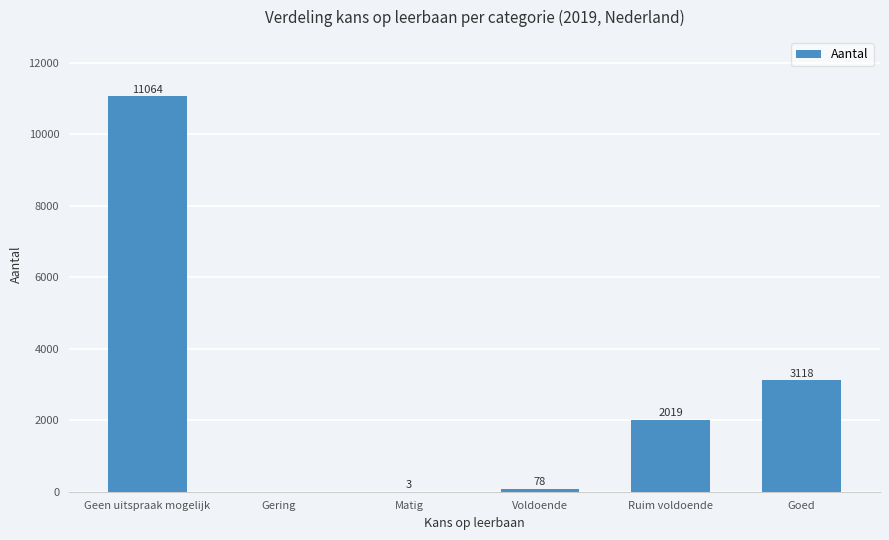

At which label does the data first exceed 2019?

Geen uitspraak mogelijk